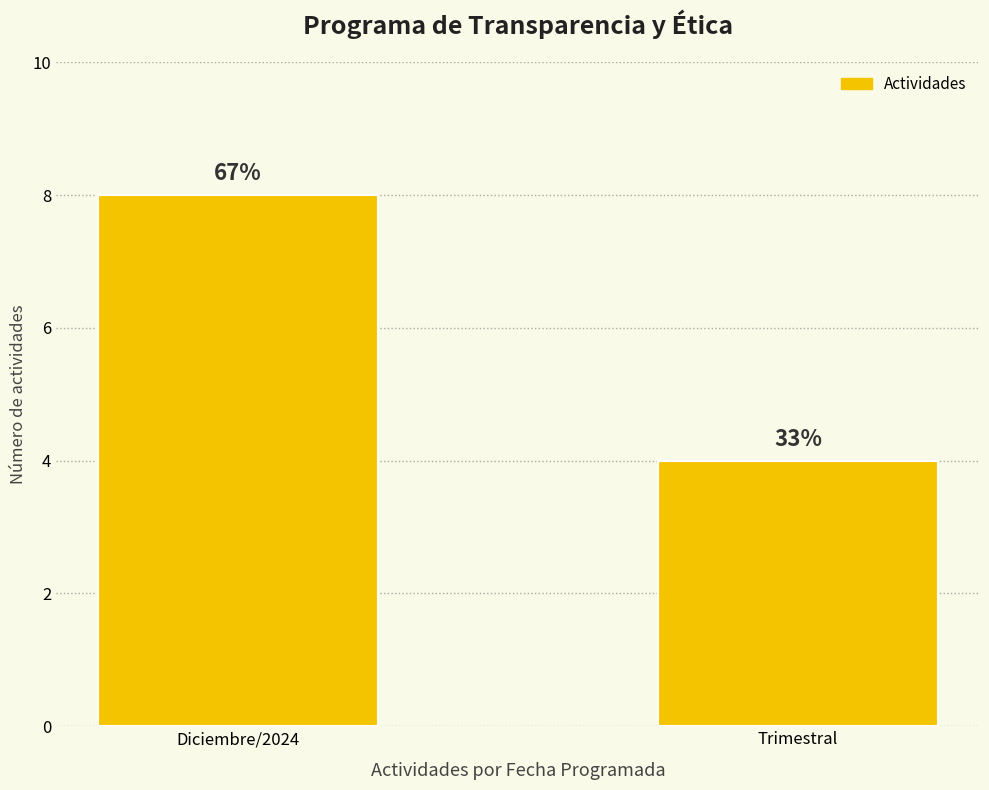

What position from the right is Trimestral?

1